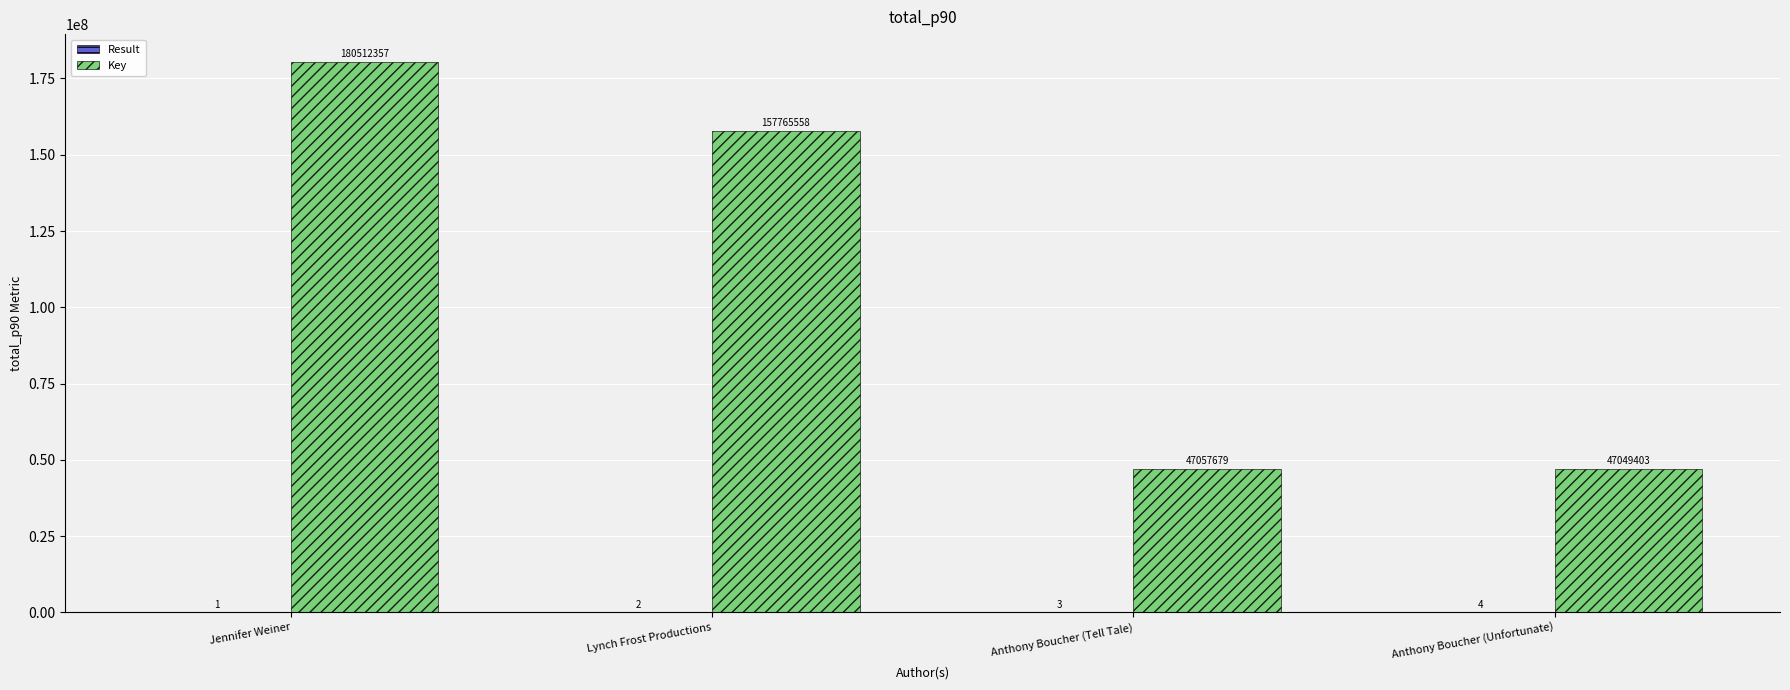

Which series changed the most between Lynch Frost Productions and Anthony Boucher (Tell Tale)?

Key